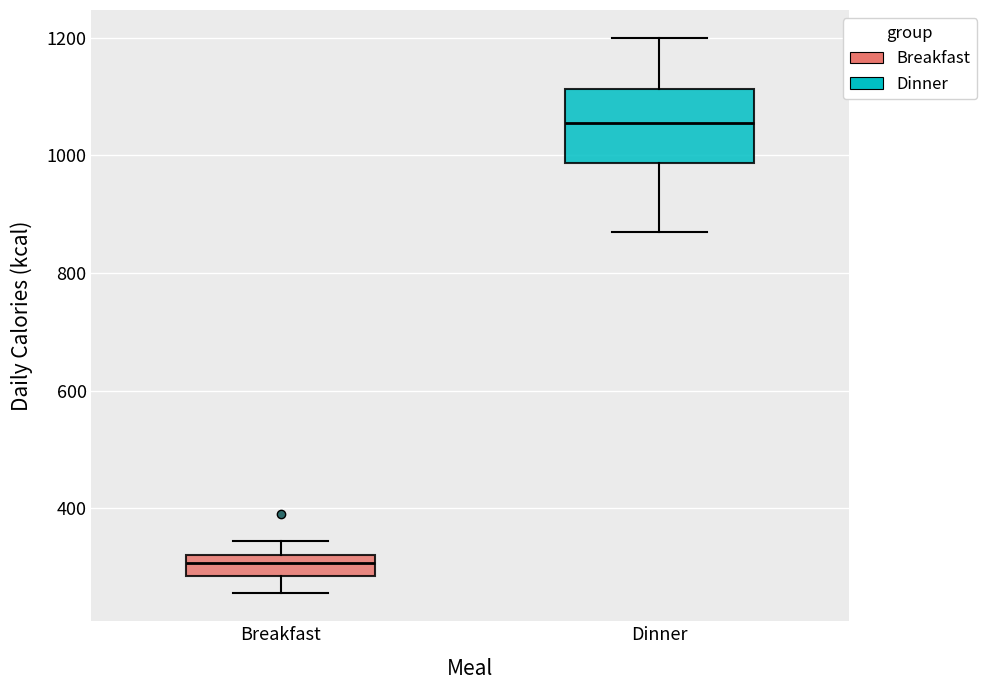

Reading left to right, transcribe this box plot: for each box, give where its median line is, the range the box spans, and where its two whiskers end, as read against the y-axis. The values are not printed on the chart, so give them approximately, as read against the axis.

Breakfast: median 300, box 280 to 320, whiskers 260 to 340
Dinner: median 1060, box 980 to 1120, whiskers 880 to 1200